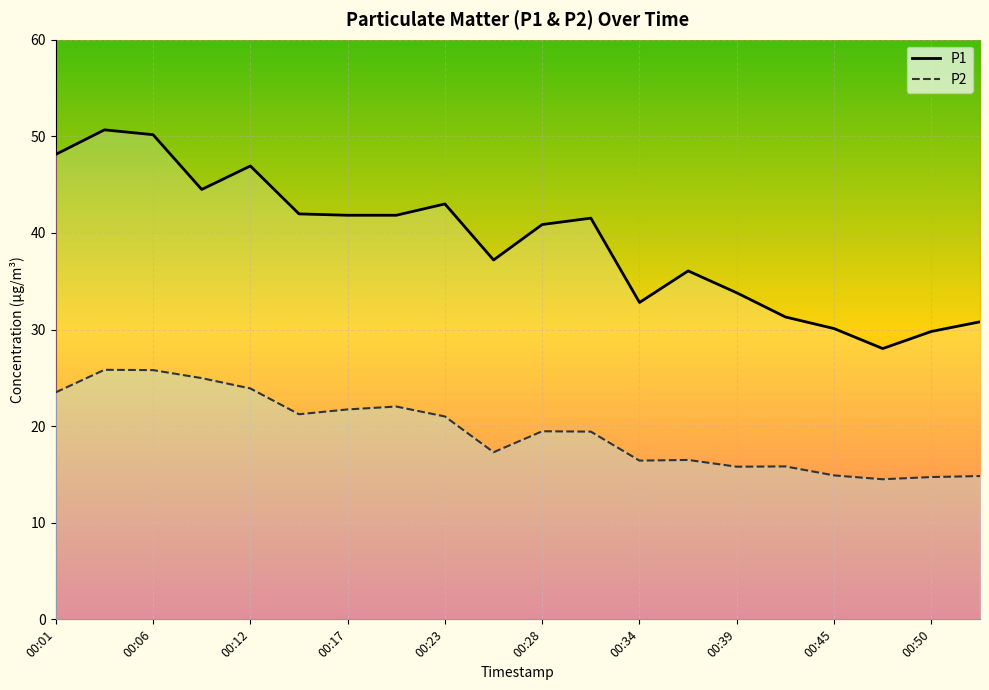

Which series has the widest spread of values?

P1